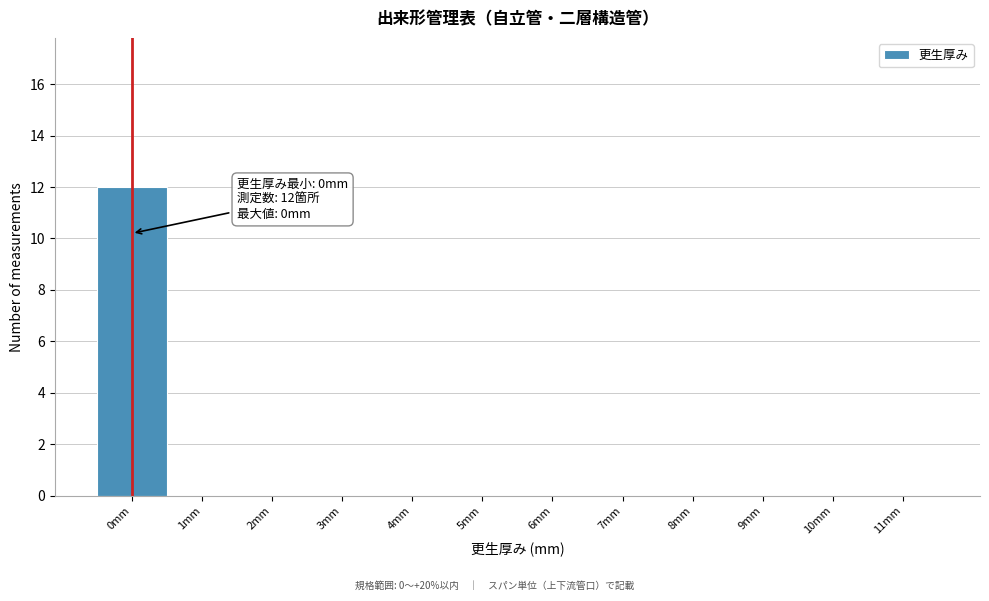

Reading left to right, what are all the values shown in this chart?

0mm=12	1mm=0	2mm=0	3mm=0	4mm=0	5mm=0	6mm=0	7mm=0	8mm=0	9mm=0	10mm=0	11mm=0